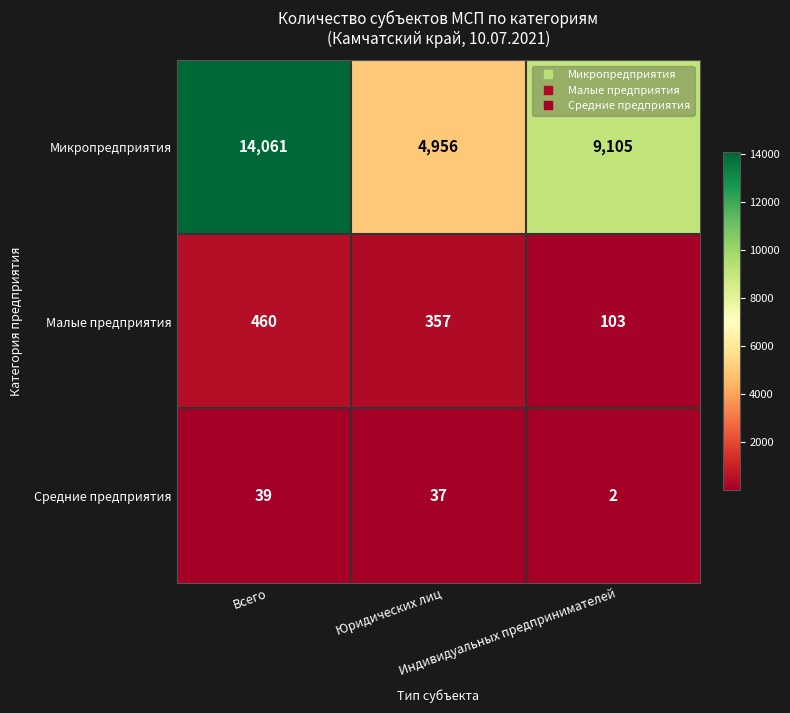

What is the average value of the Микропредприятия series?

9374